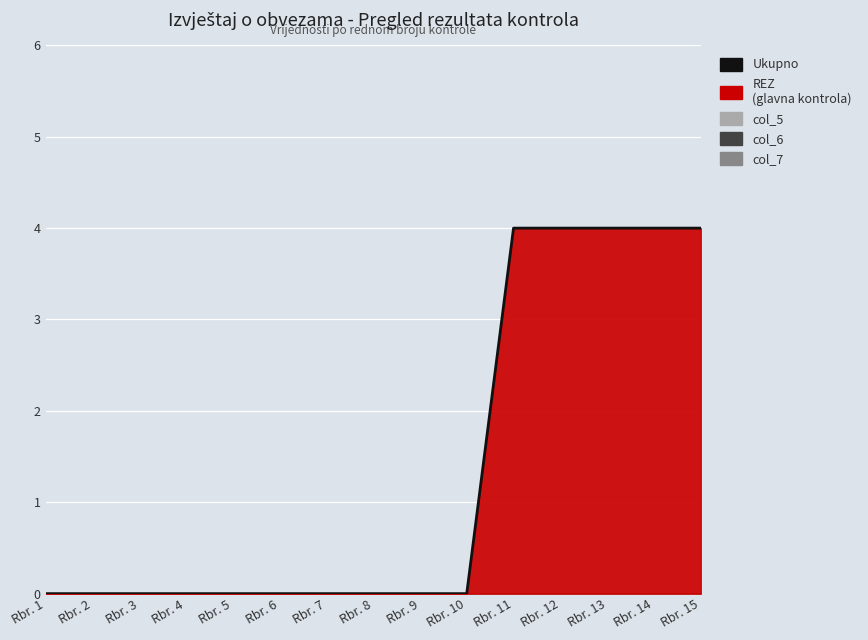

How many data points are above 0?

5